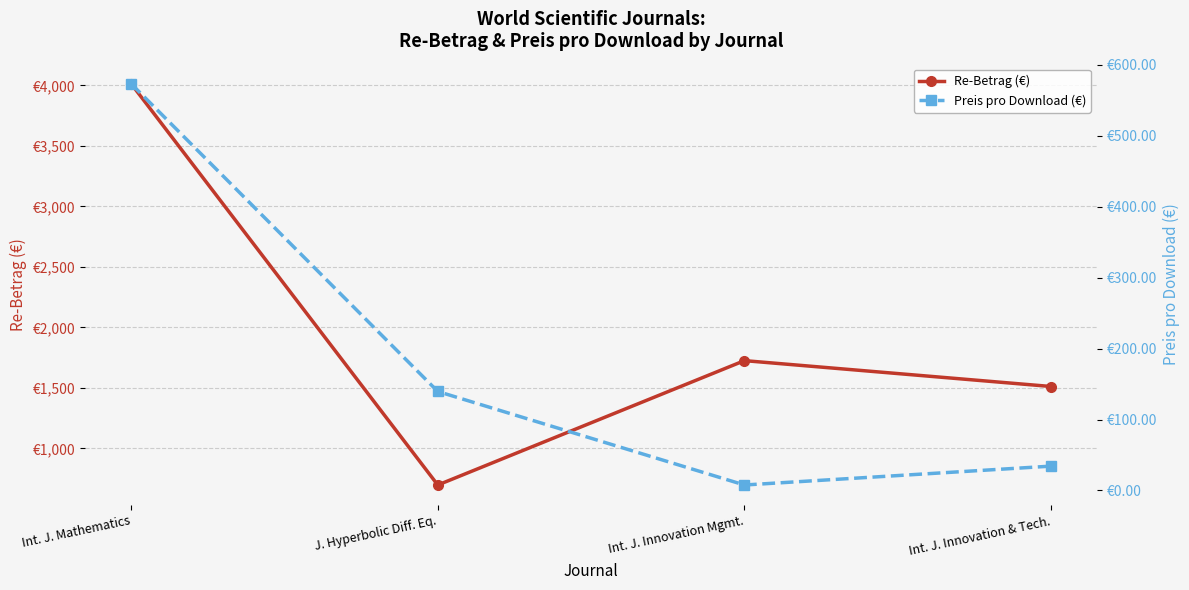

How many interior local valleys does the Preis pro Download (€) series have?

1